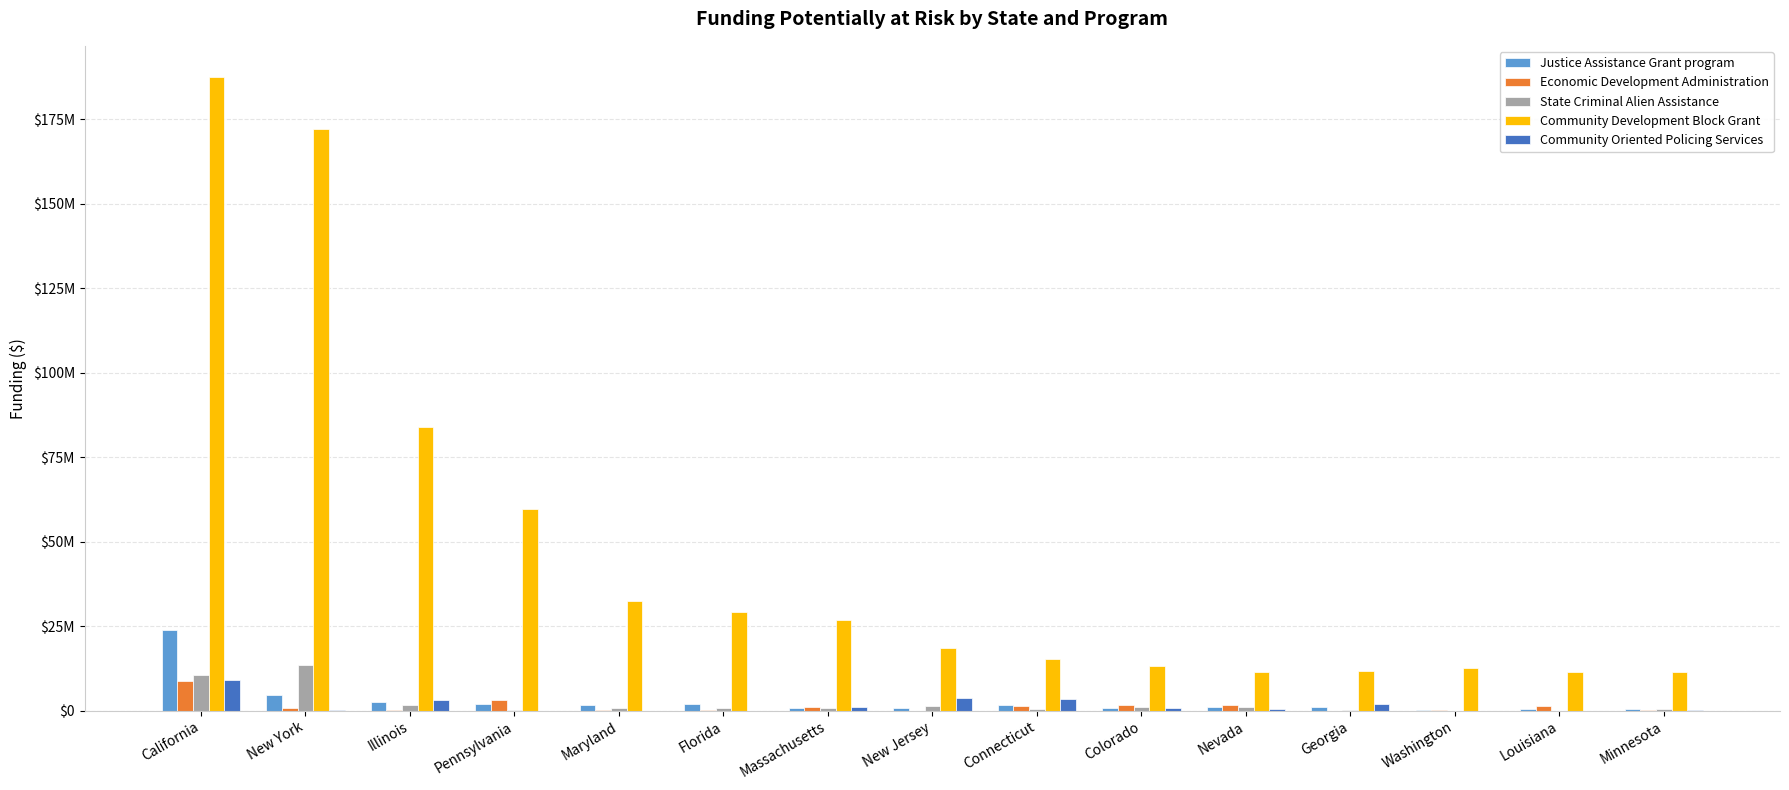

What is the average value of the Justice Assistance Grant program series?

2924895